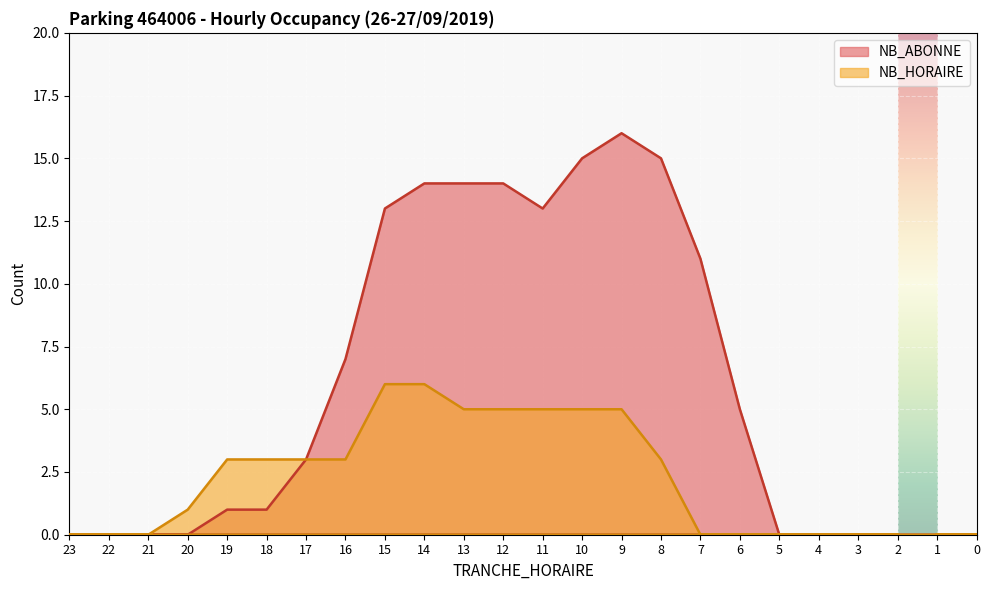

What are all the series names shown in the legend?

NB_HORAIRE, NB_ABONNE